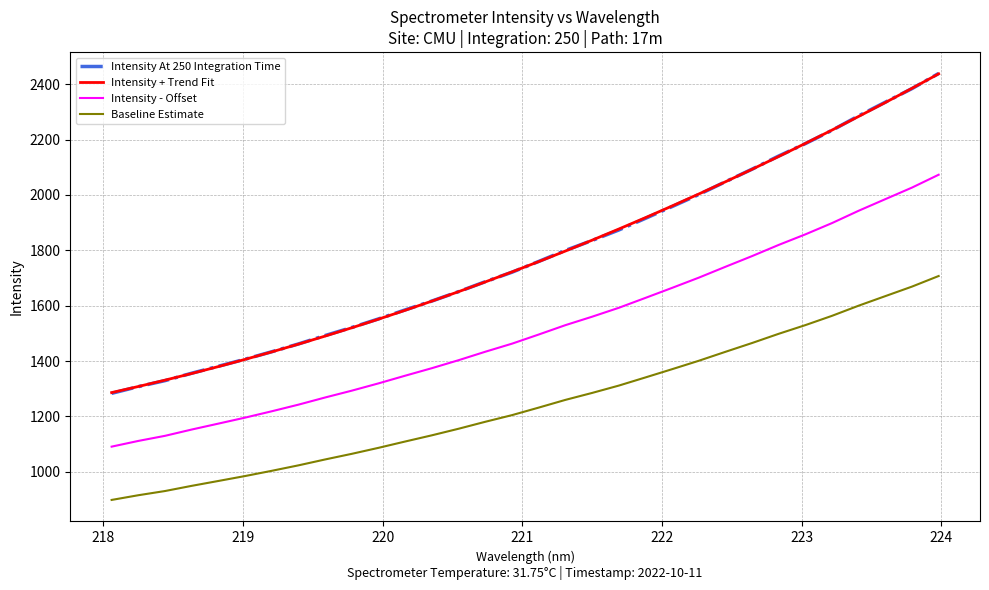

True or false: Baseline Estimate and Intensity - Offset intersect in this chart.

False